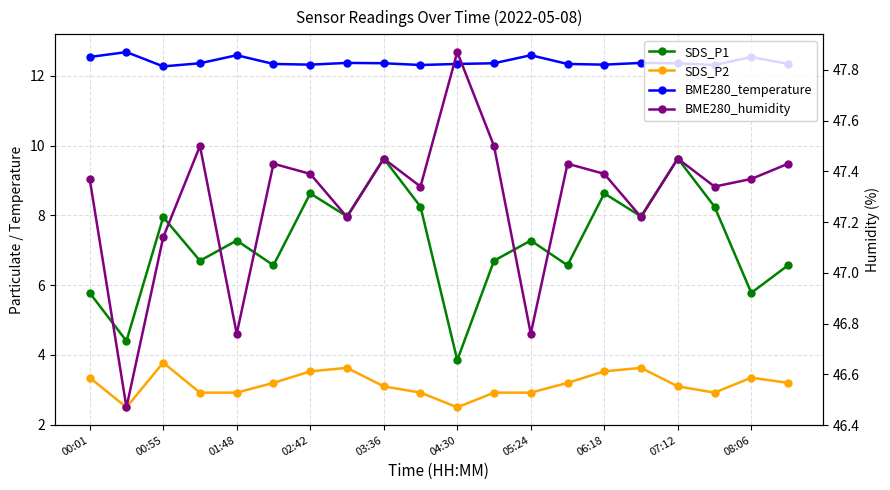

True or false: BME280_temperature has a value of 18.6 at 17.

False